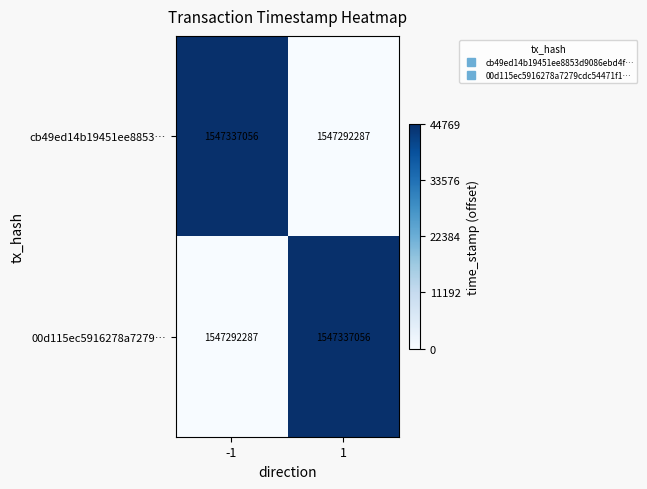

What is the maximum value for cb49ed14b19451ee8853…?

1547337056